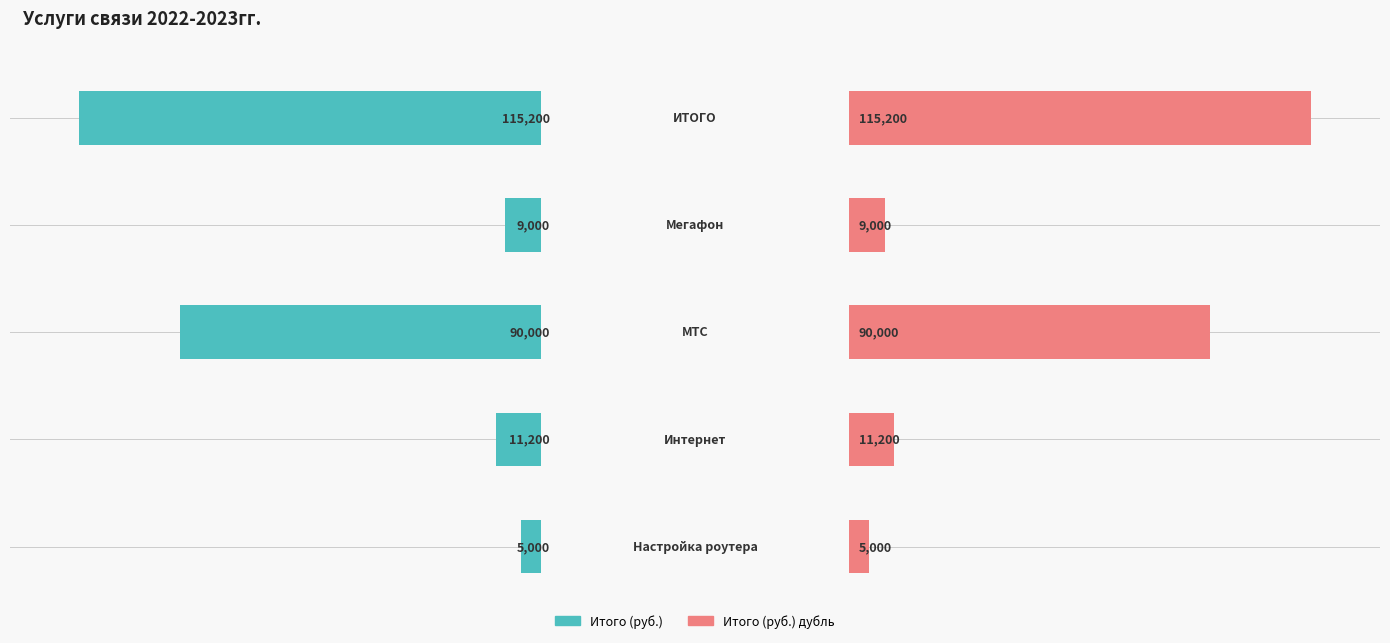

Does the chart contain stacked bars?

No